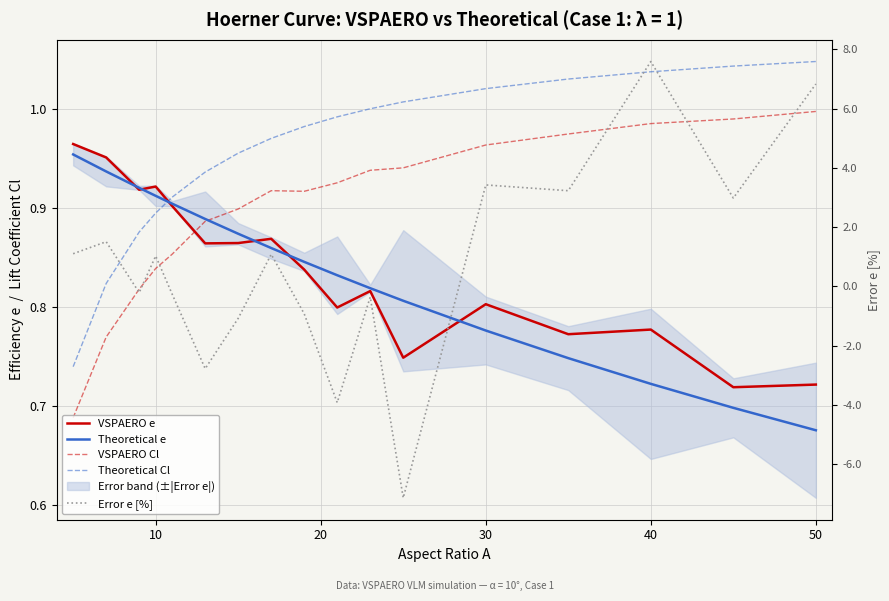

True or false: Theoretical Cl and VSPAERO Cl cross at least once.

False